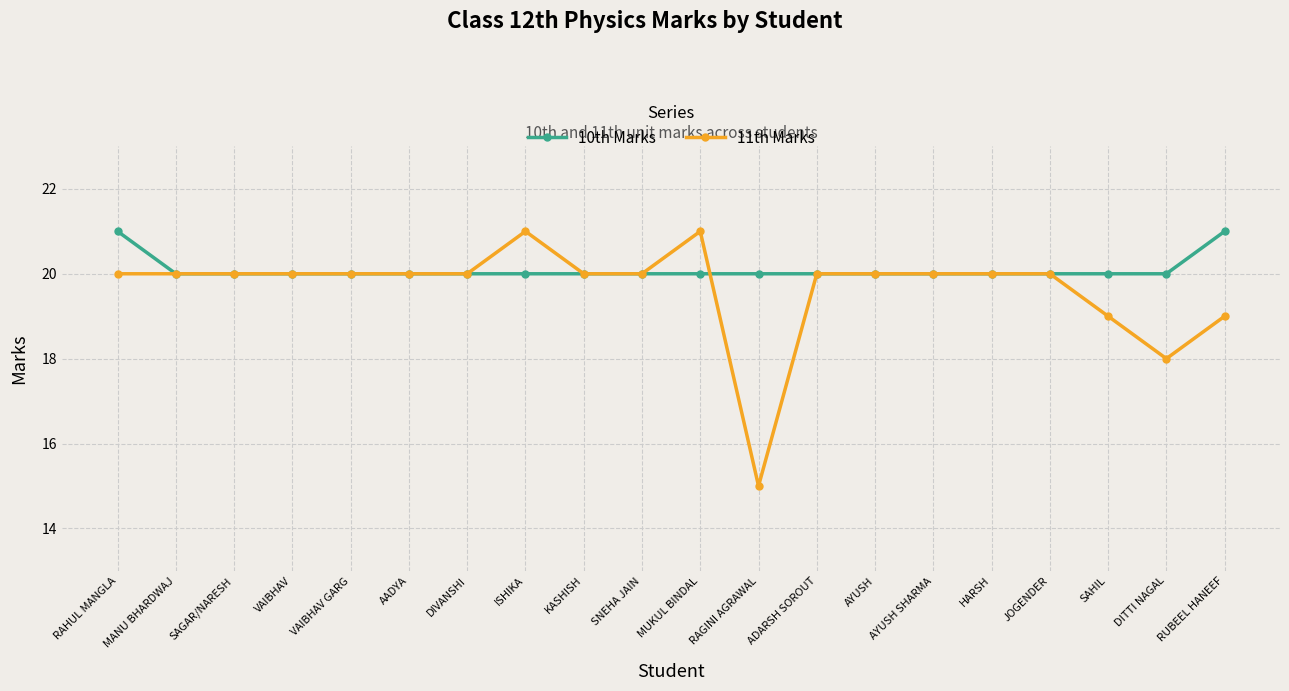

Reading left to right, transcribe all the data shown in this chart.

10th Marks: RAHUL MANGLA=21	MANU BHARDWAJ=20	SAGAR/NARESH=20	VAIBHAV=20	VAIBHAV GARG=20	AADYA=20	DIVANSHI=20	ISHIKA=20	KASHISH=20	SNEHA JAIN=20	MUKUL BINDAL=20	RAGINI AGRAWAL=20	ADARSH SOROUT=20	AYUSH=20	AYUSH SHARMA=20	HARSH=20	JOGENDER=20	SAHIL=20	DITTI NAGAL=20	RUBEEL HANEEF=21
11th Marks: RAHUL MANGLA=20	MANU BHARDWAJ=20	SAGAR/NARESH=20	VAIBHAV=20	VAIBHAV GARG=20	AADYA=20	DIVANSHI=20	ISHIKA=21	KASHISH=20	SNEHA JAIN=20	MUKUL BINDAL=21	RAGINI AGRAWAL=15	ADARSH SOROUT=20	AYUSH=20	AYUSH SHARMA=20	HARSH=20	JOGENDER=20	SAHIL=19	DITTI NAGAL=18	RUBEEL HANEEF=19